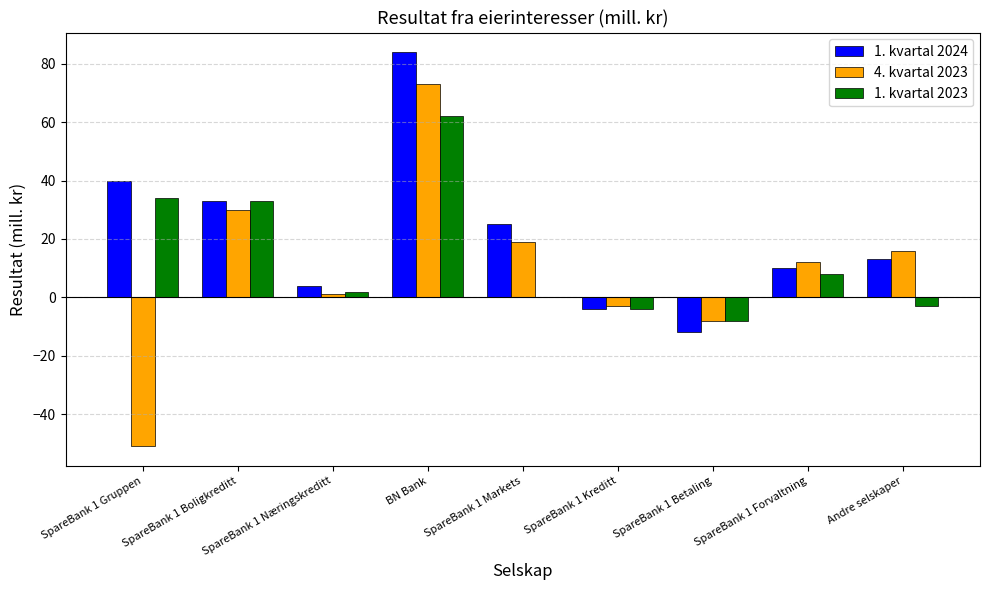

Which series changed the most between SpareBank 1 Boligkreditt and SpareBank 1 Næringskreditt?

1. kvartal 2023